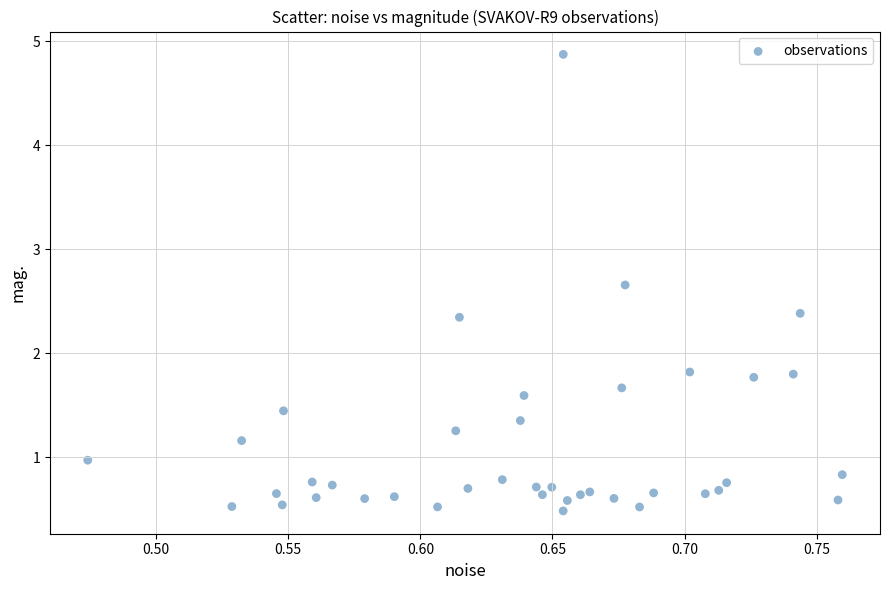

What is the range of X values (max minus min)?

0.3